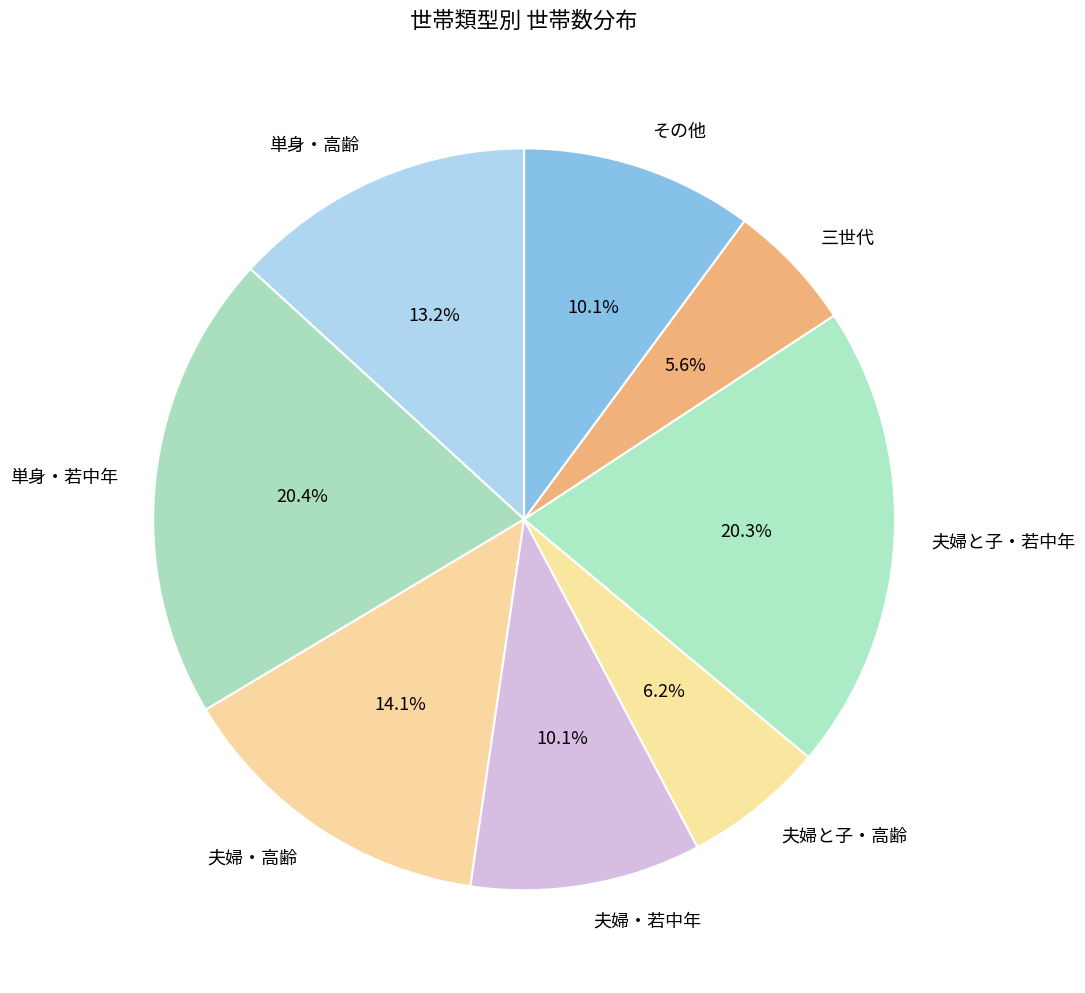

Count the number of slices in the pie.

8